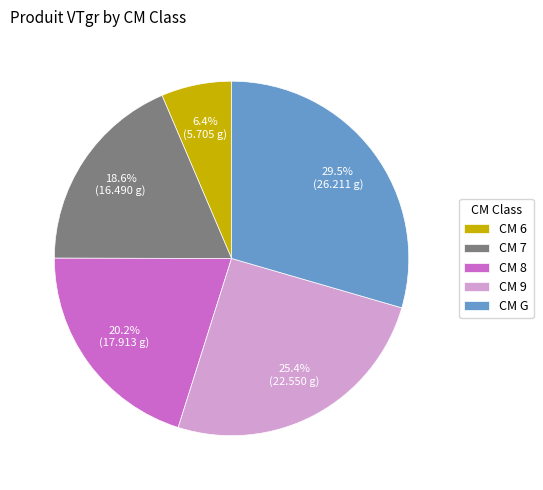

What is the ratio of the value at CM 7 to the value at CM 8?

0.9